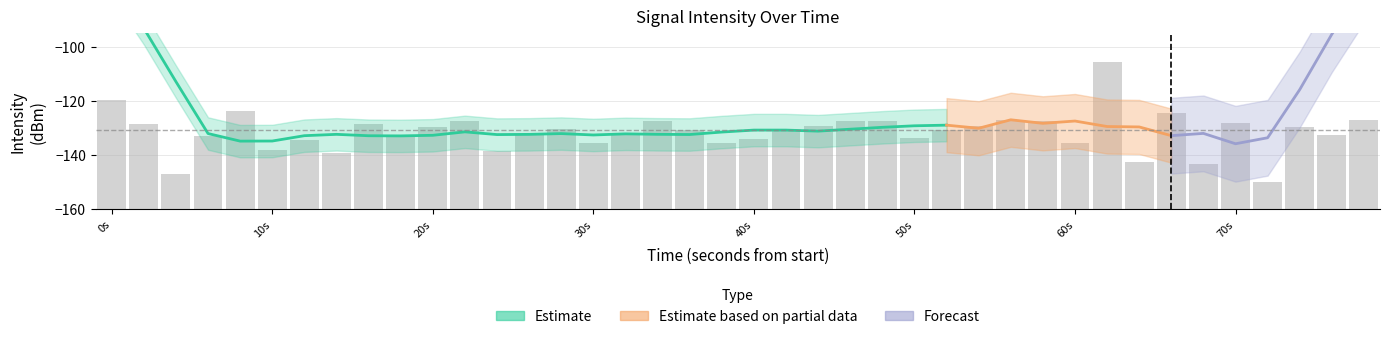

Are the bars grouped side by side (vs. stacked)?

No